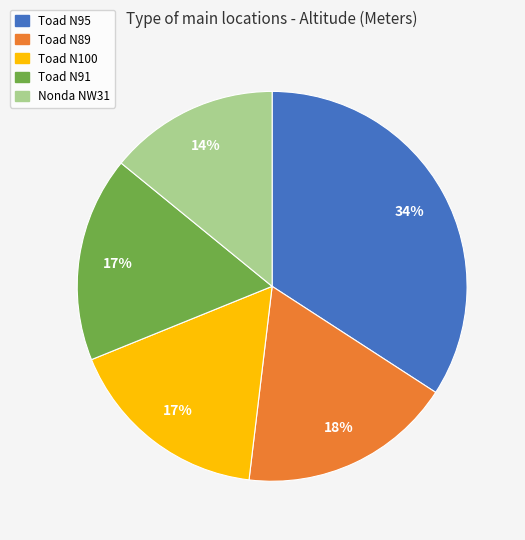

Is there a majority slice in this chart?

No